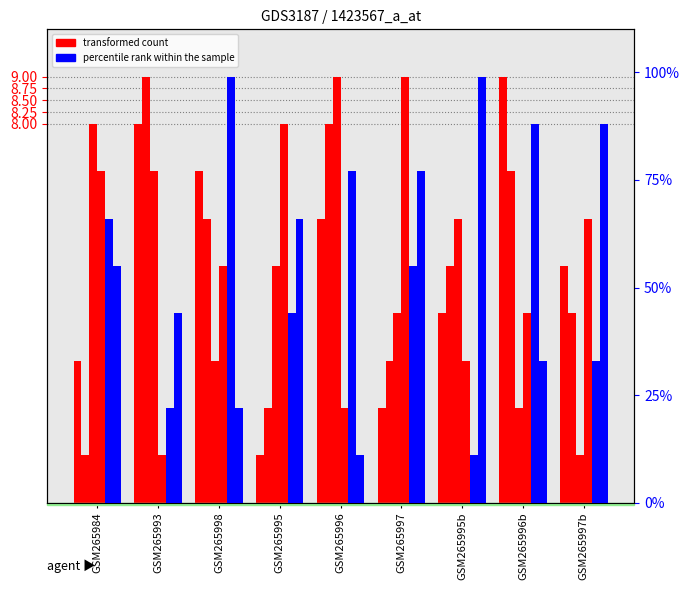

The transformed count series shows 1 at GSM265995. True or false?

True